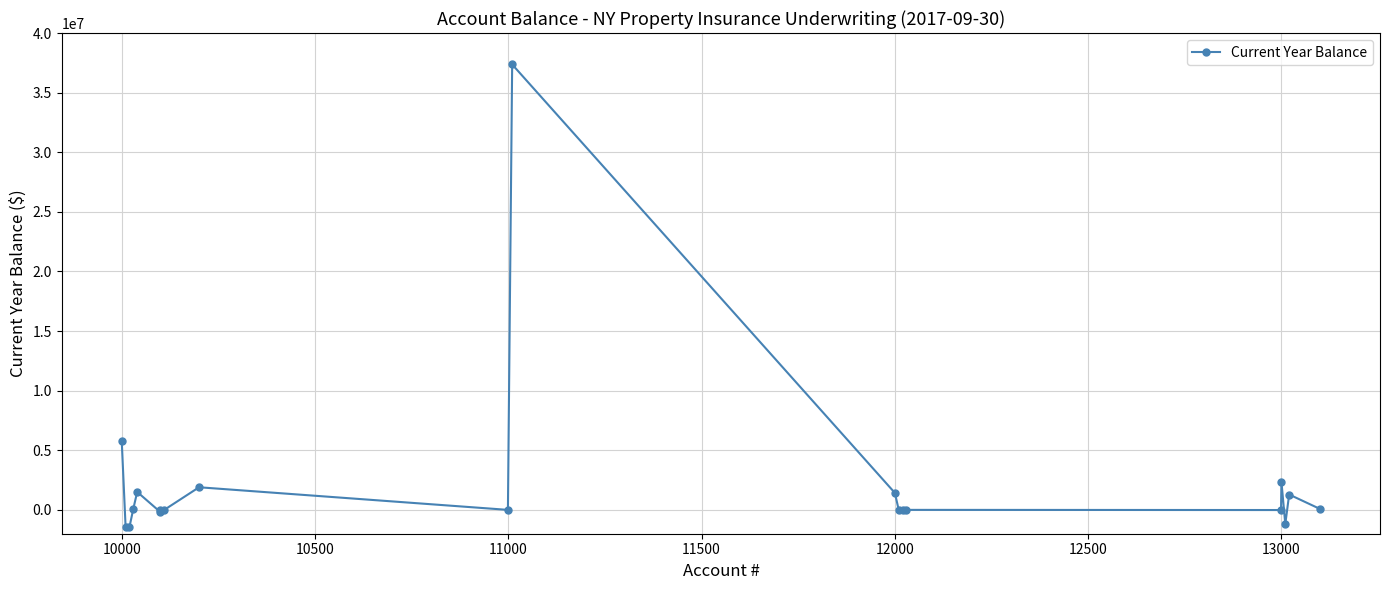

True or false: the data has more than 0 interior local peaks.

True